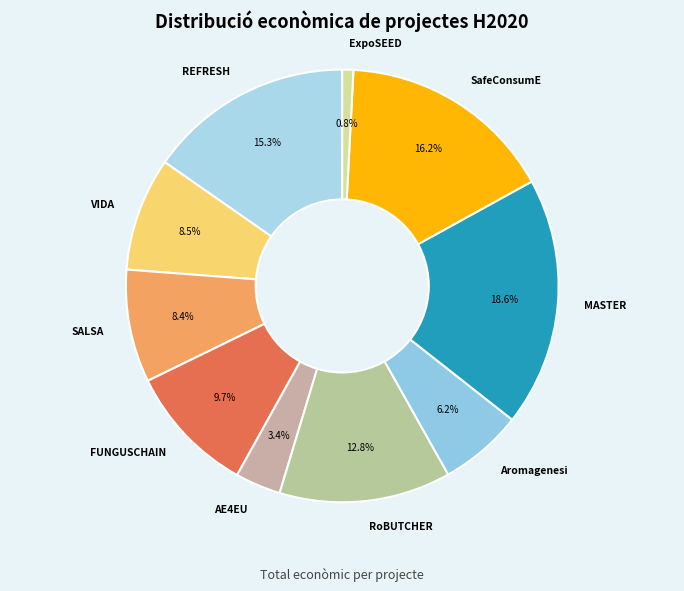

To the nearest percent, what percentage of the pie is MASTER?

19%